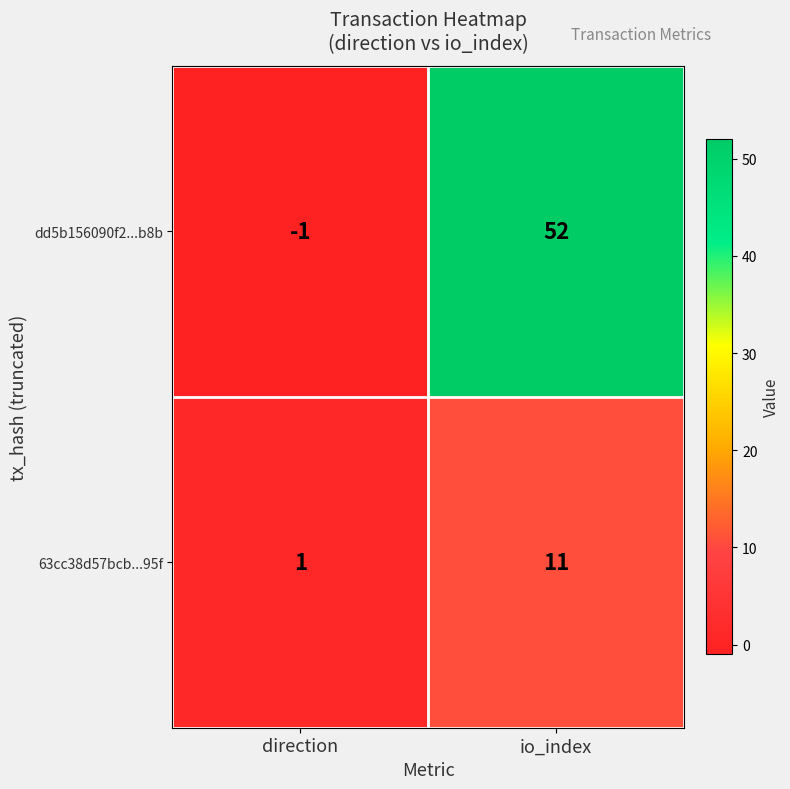

At which category is the sum across all series the highest?

io_index